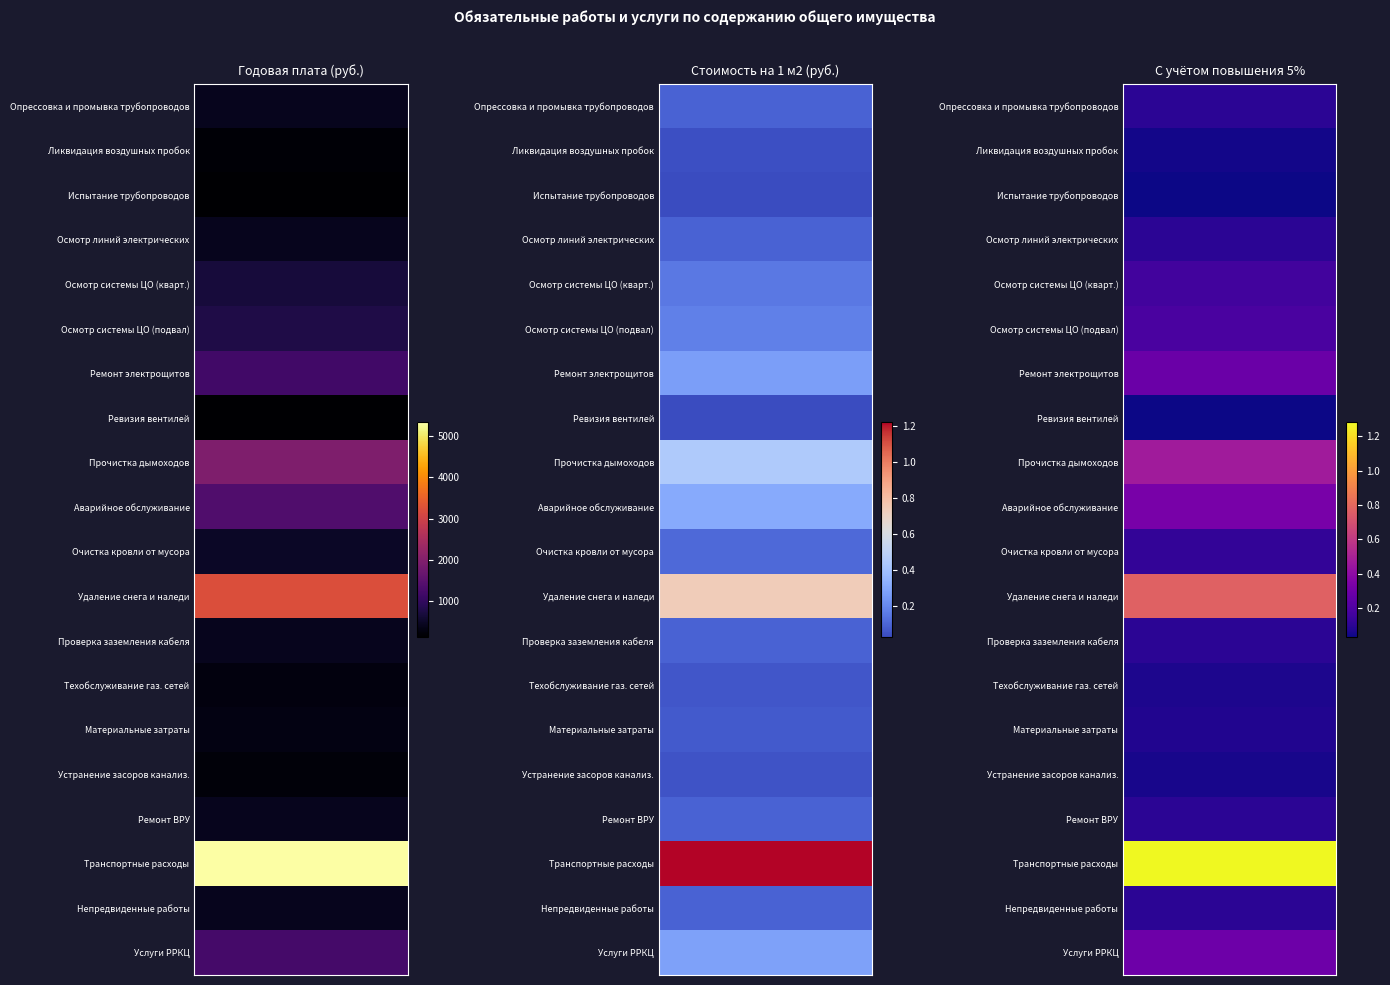

True or false: Ремонт ВРУ has a value of 265.8 at 0.

False